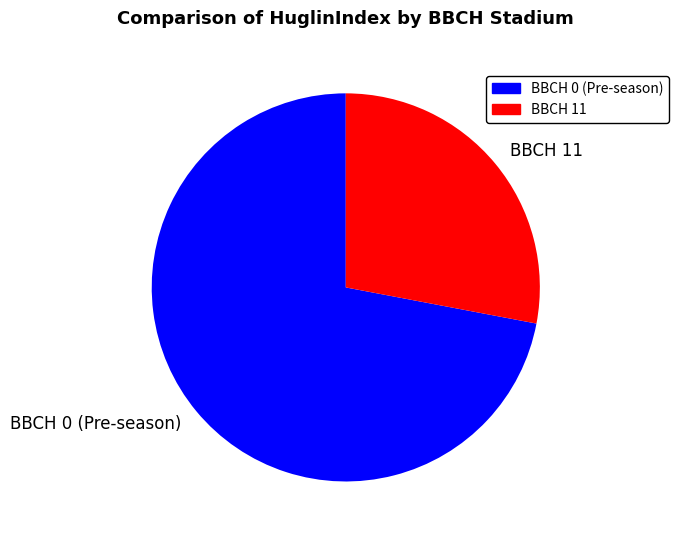

What is the smallest slice in the pie chart?

BBCH 11